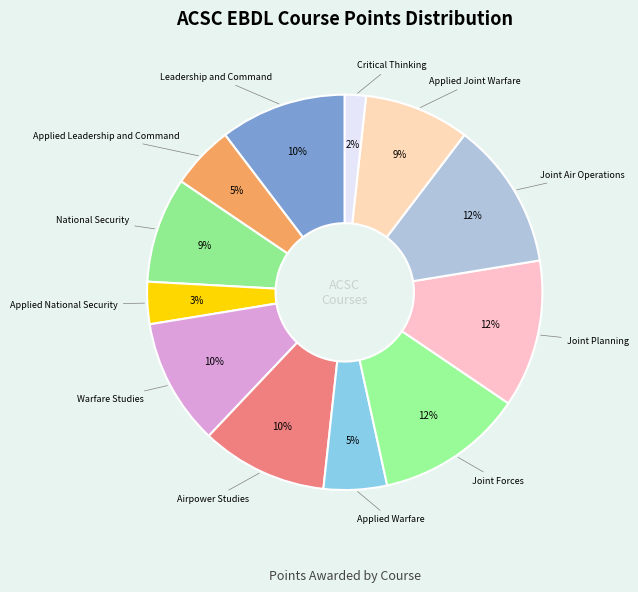

To the nearest percent, what is the average slice percentage?

8%